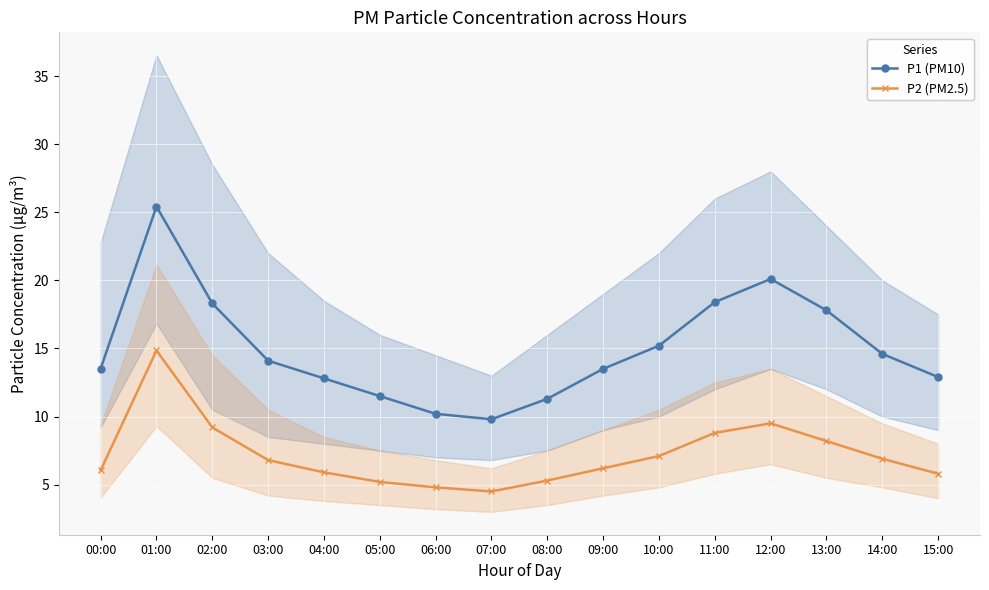

Rank the series by their maximum value, from lowest to highest.

P2 (PM2.5), P1 (PM10)